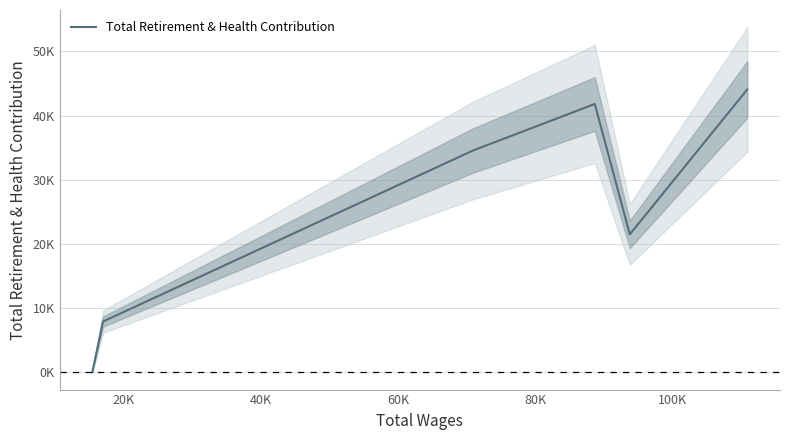

The chart shows a value of -15925 at 0K. True or false?

False